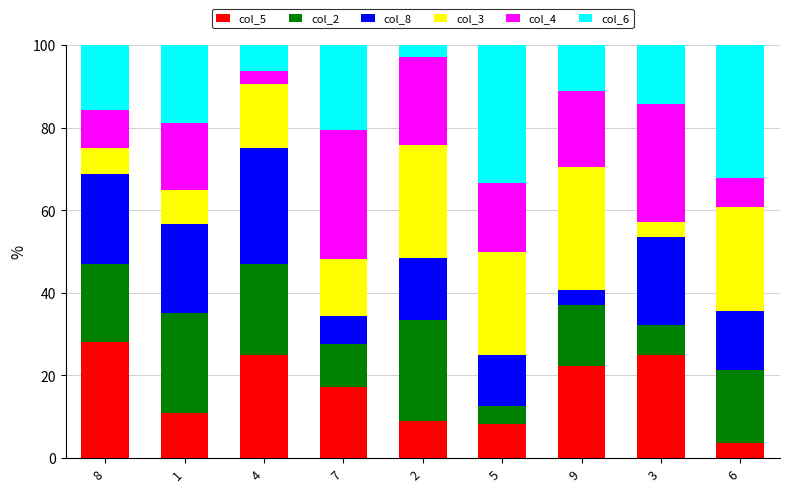

What is the difference between the maximum and second lowest values in the col_5 series?

19.8